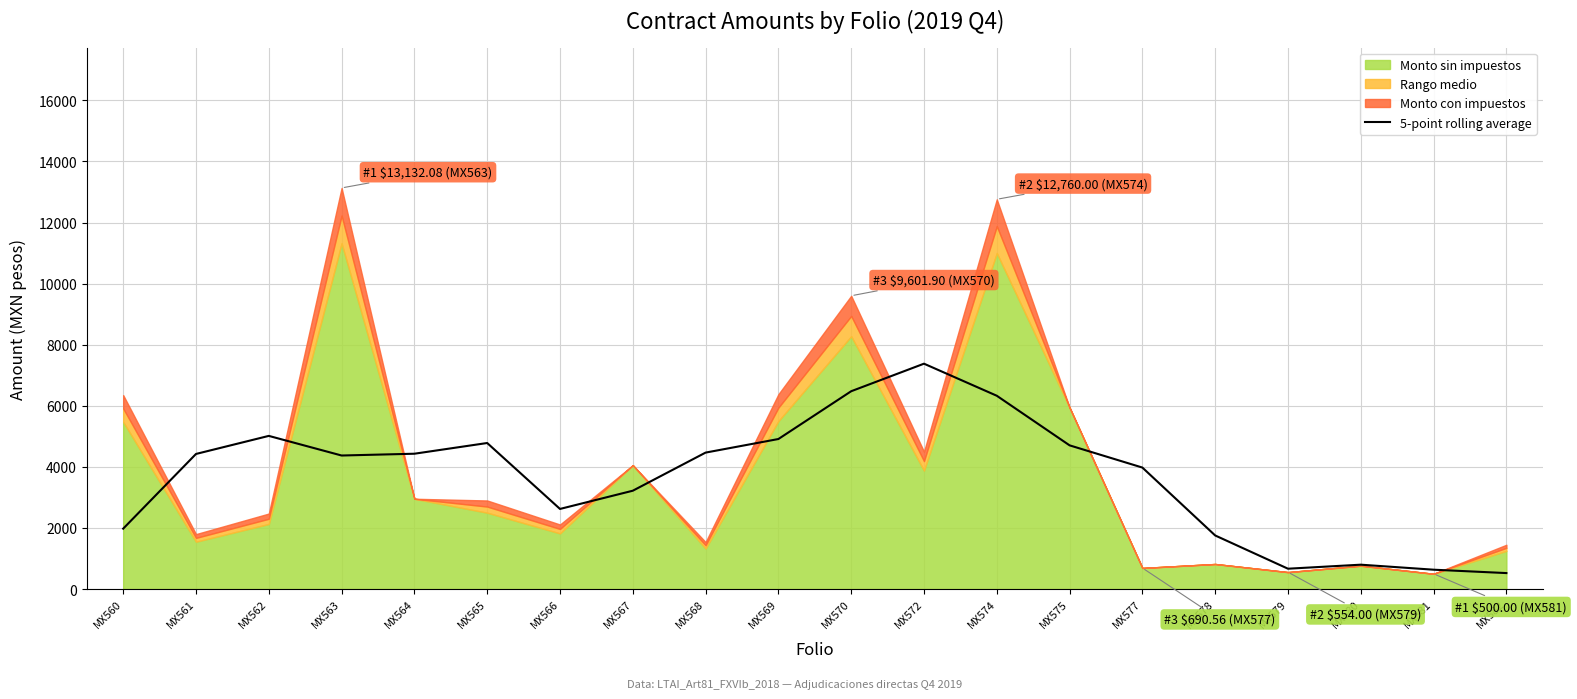

At which label does the data first exceed 4422?

MX561